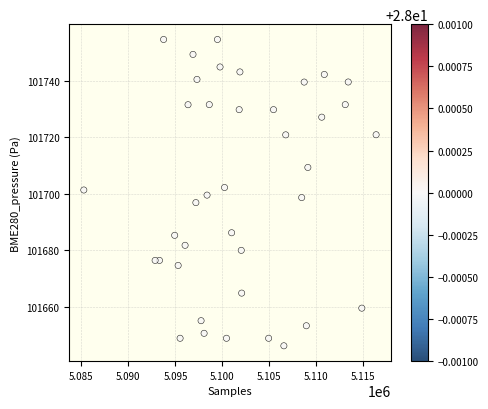

What is the range of X values (max minus min)?

31097.0